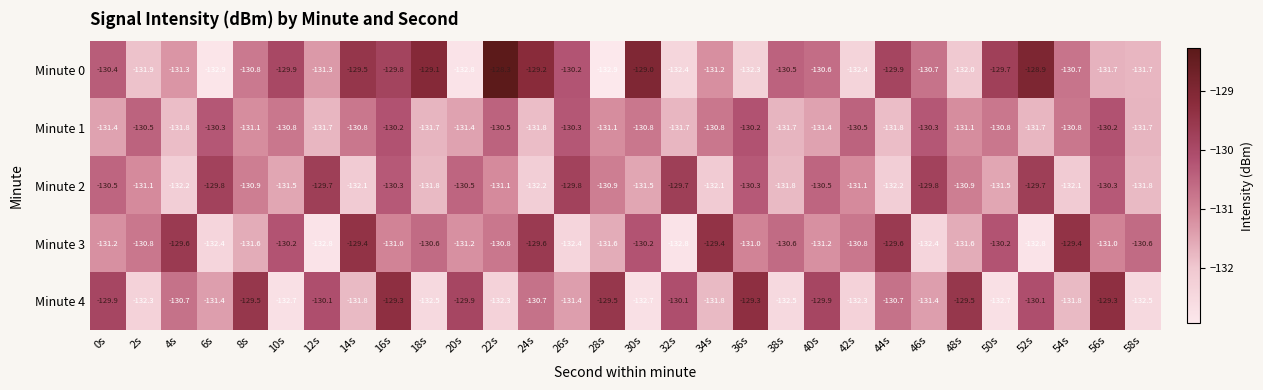

Which category has the highest value across all series?

22s